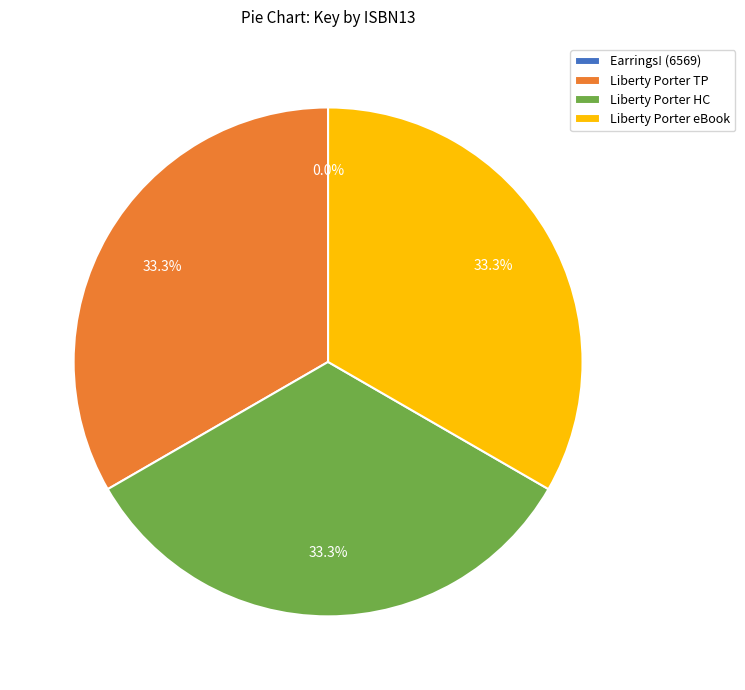

Do Liberty Porter HC and Liberty Porter eBook together represent more than half of the pie?

Yes